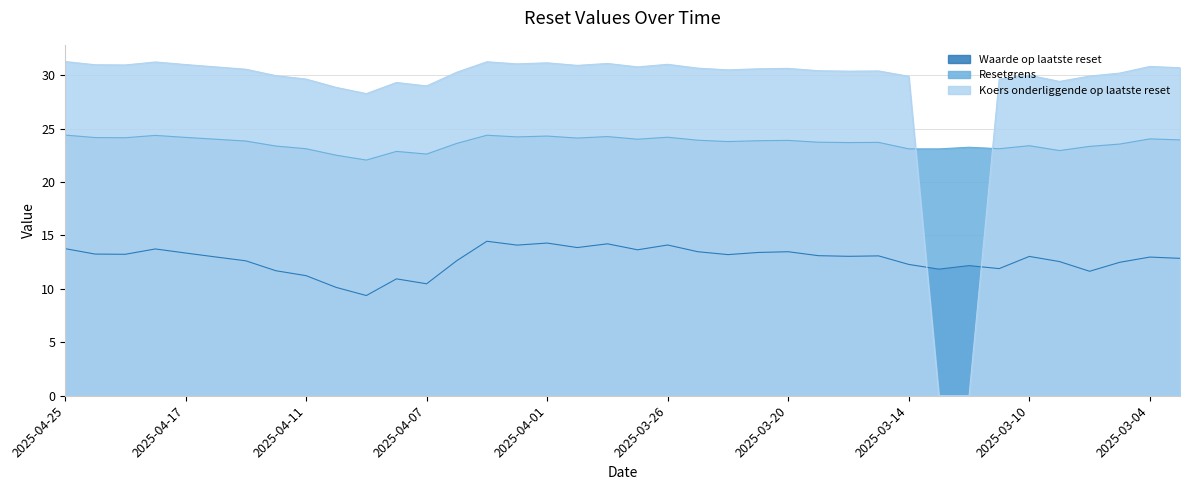

True or false: Resetgrens and Waarde op laatste reset cross at least once.

False